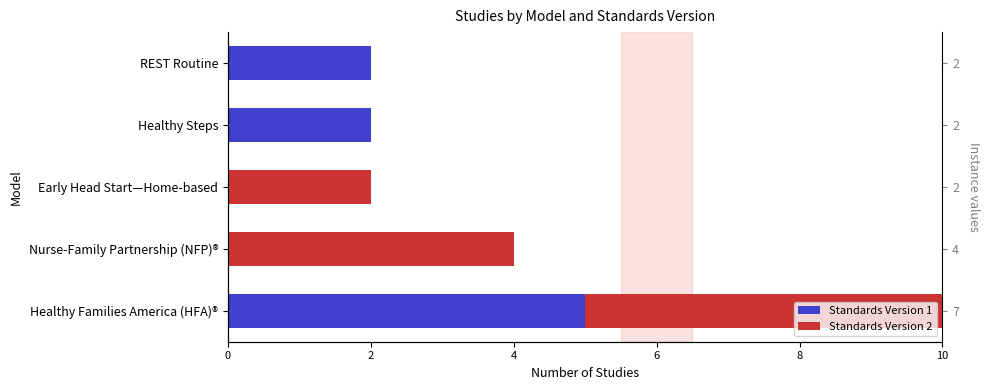

Which series has the largest range (max minus min)?

Standards Version 1